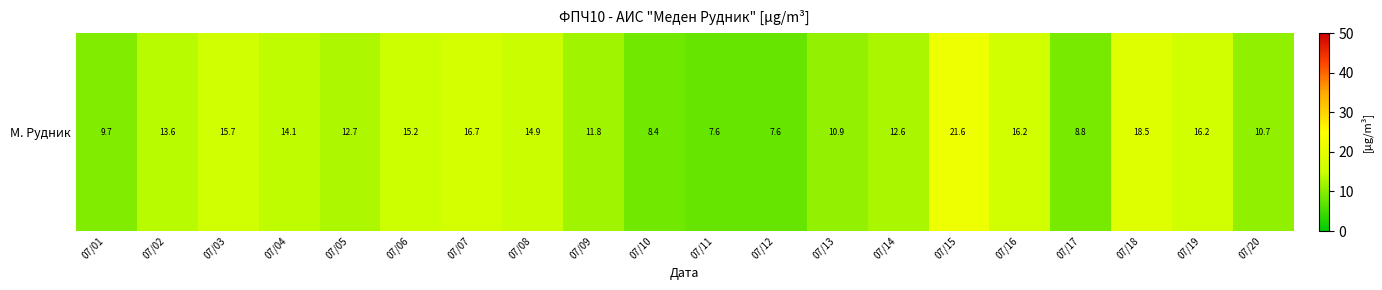

What is the average value?

13.2